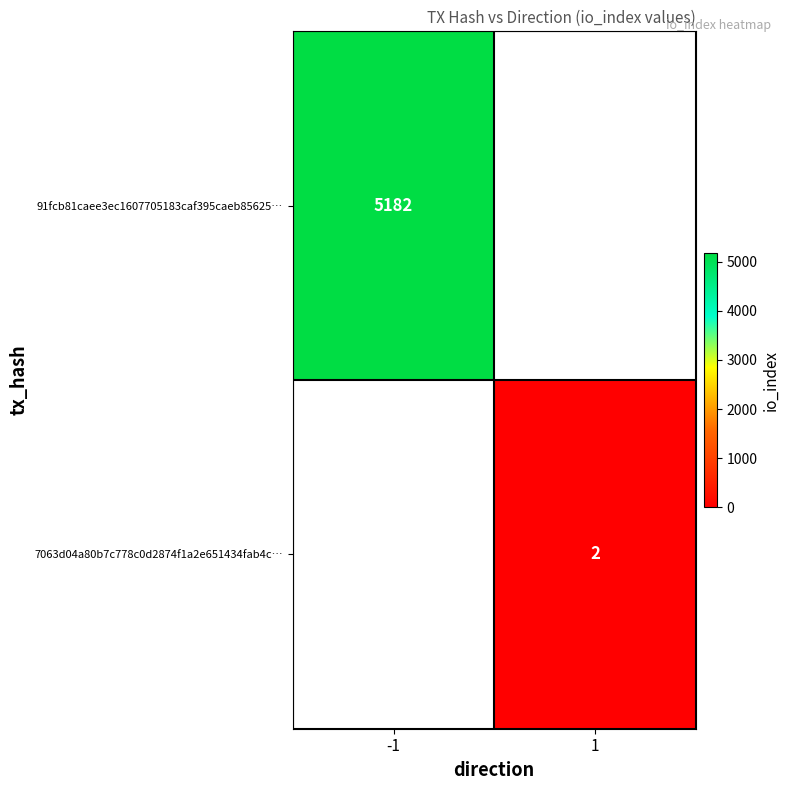

The 7063d04a80b7c778c0d2874f1a2e651434fab4c… series shows 3 at 1. True or false?

False